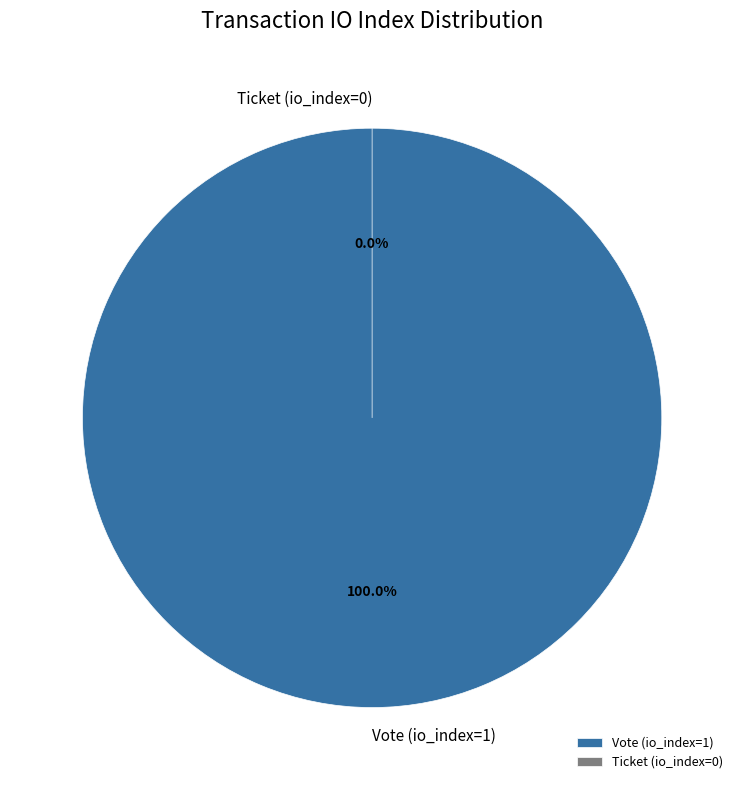

True or false: Ticket (io_index=0) accounts for 0% of the total.

True